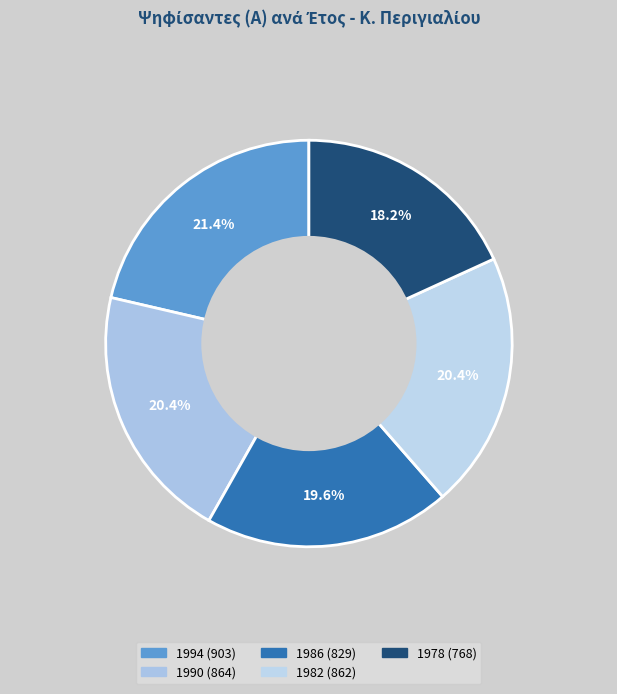

The 1994 slice represents 14% of the pie. True or false?

False